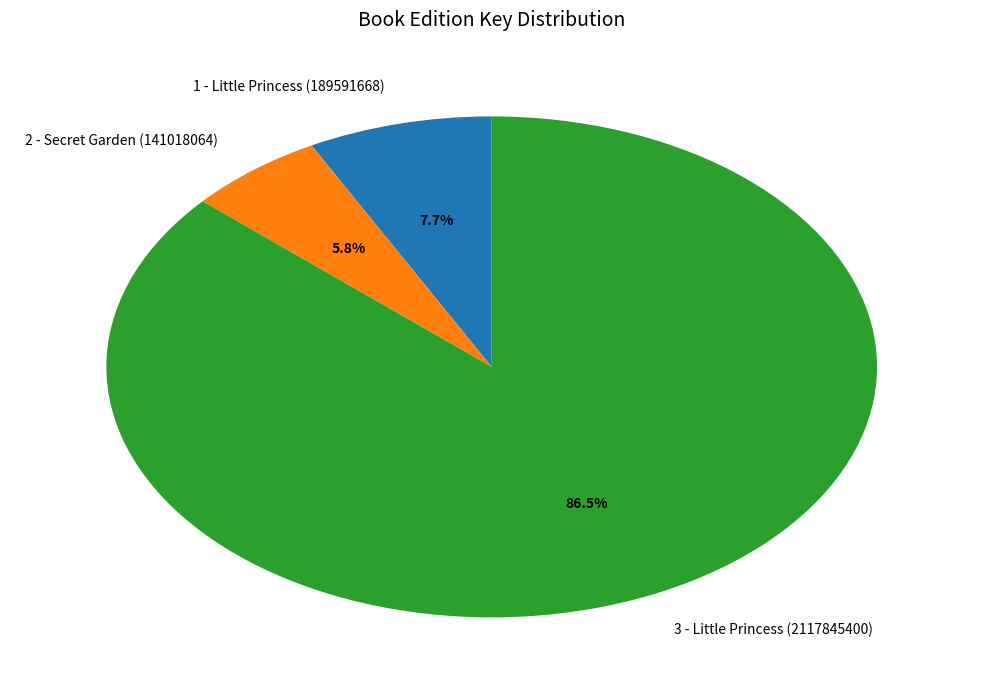

To the nearest percent, what is the difference between the largest and smallest slice percentages?

81%